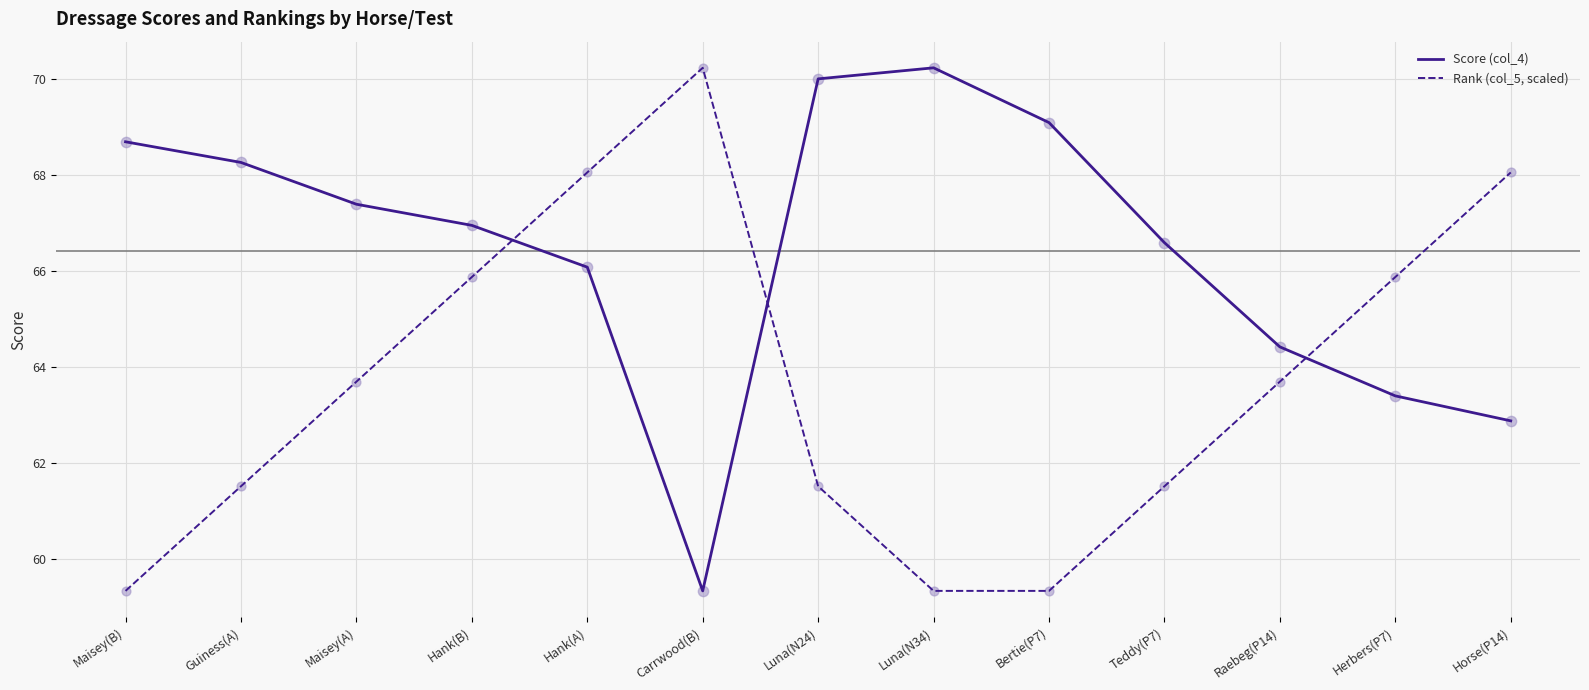

At which category is the sum across all series the highest?

Hank(A)